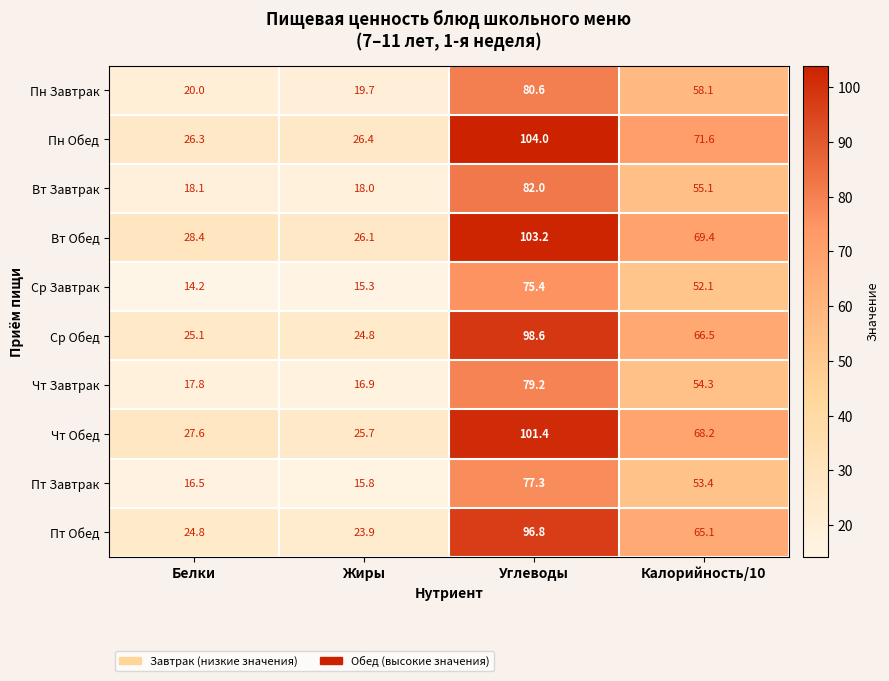

At which category is the sum across all series the highest?

Углеводы